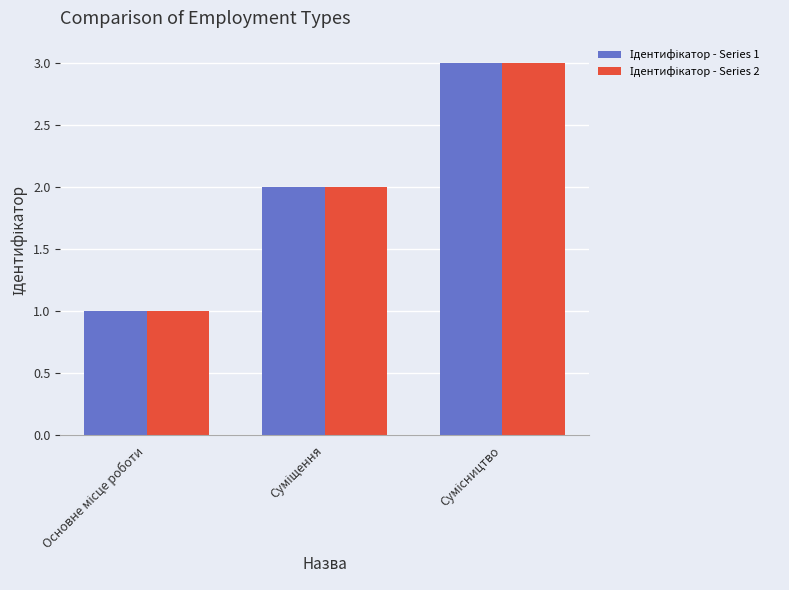

What is the greatest value displayed?

3